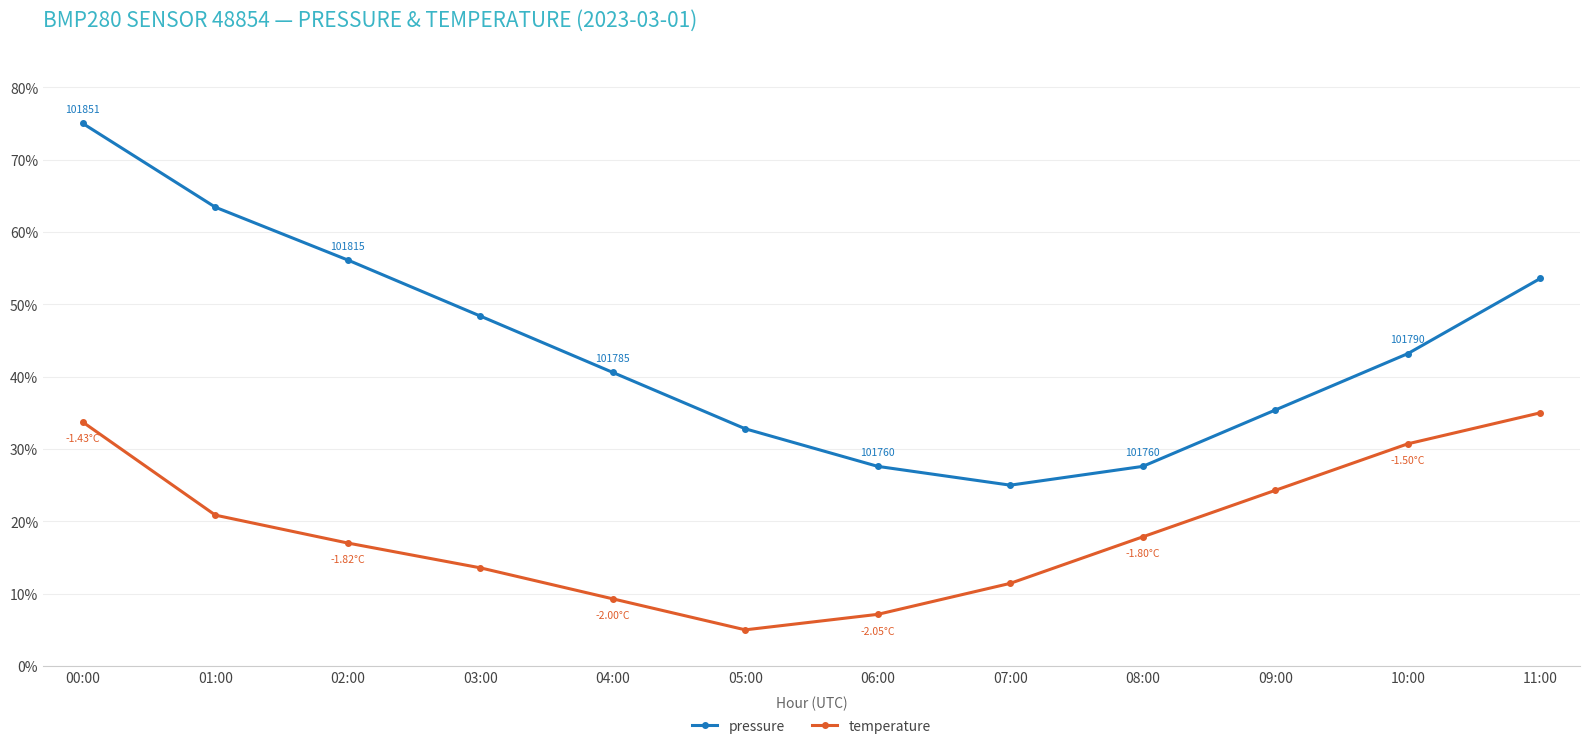

Reading right to left, what are all the values shown in this chart?

pressure: 11:00=53.6	10:00=43.2	09:00=35.4	08:00=27.6	07:00=25.0	06:00=27.6	05:00=32.8	04:00=40.6	03:00=48.4	02:00=56.1	01:00=63.4	00:00=75.0
temperature: 11:00=35.0	10:00=30.7	09:00=24.3	08:00=17.9	07:00=11.4	06:00=7.1	05:00=5.0	04:00=9.3	03:00=13.6	02:00=17.0	01:00=20.9	00:00=33.7